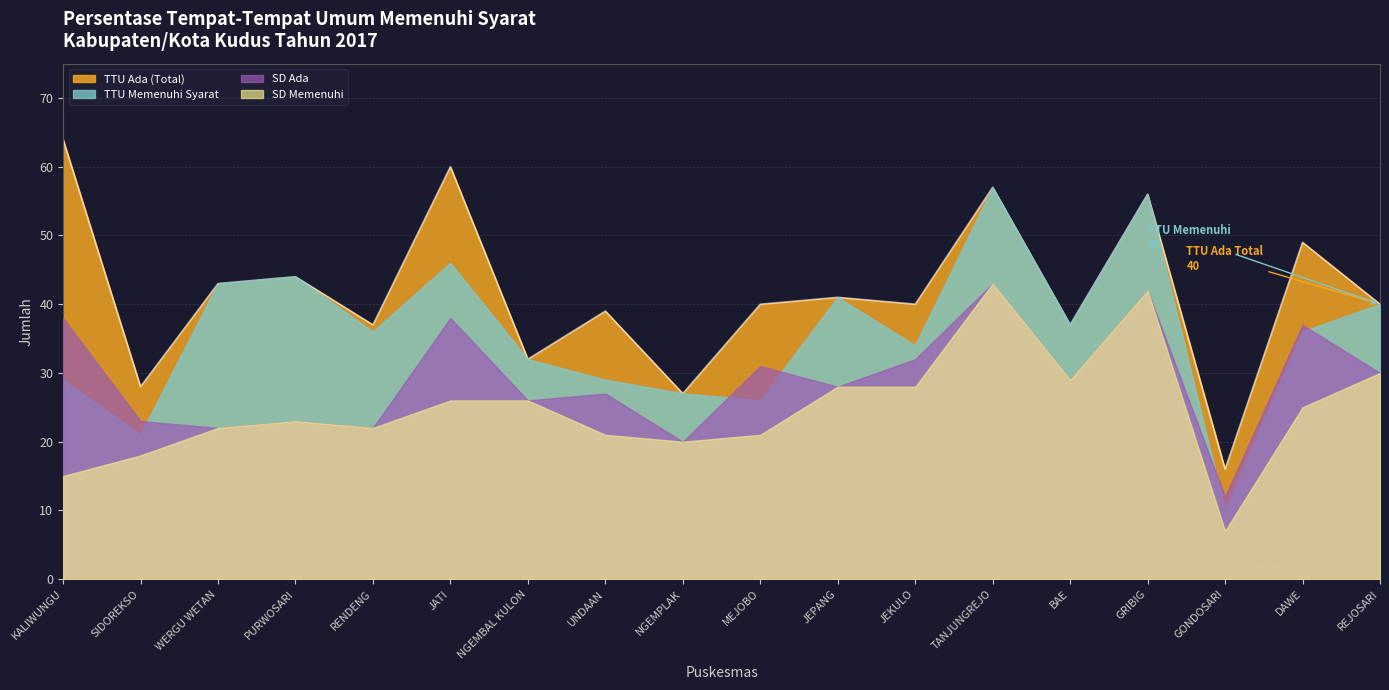

Count the number of data series in this chart.

4